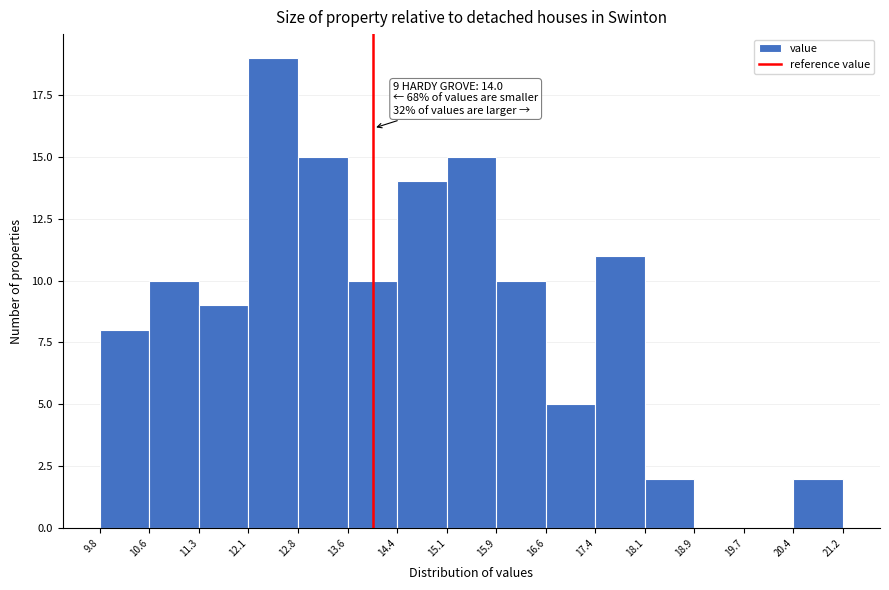

Over which range of the x-axis is the bar tallest?

12.1 to 12.8